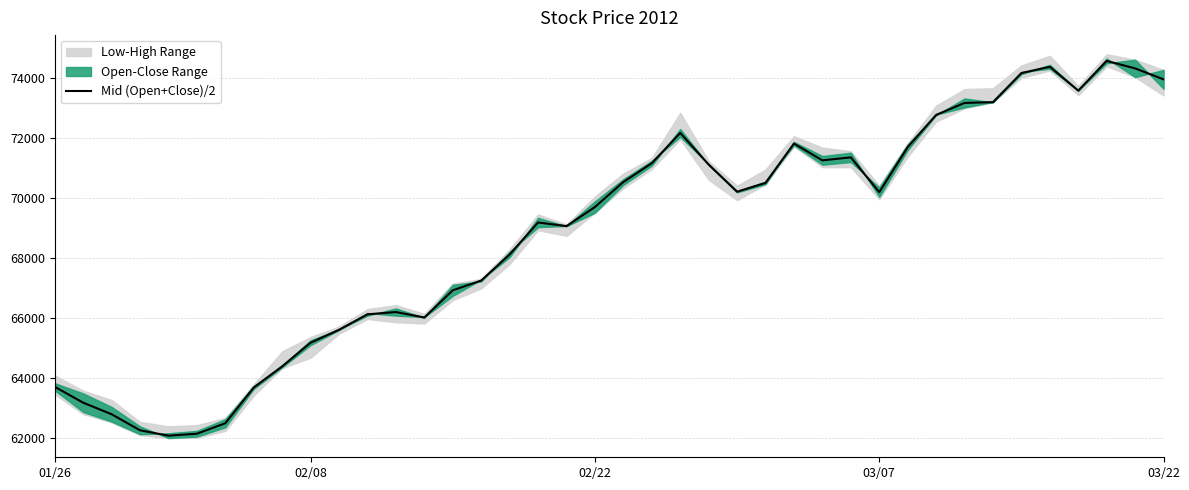

What is the highest value of the Mid (Open+Close)/2 series?

74580